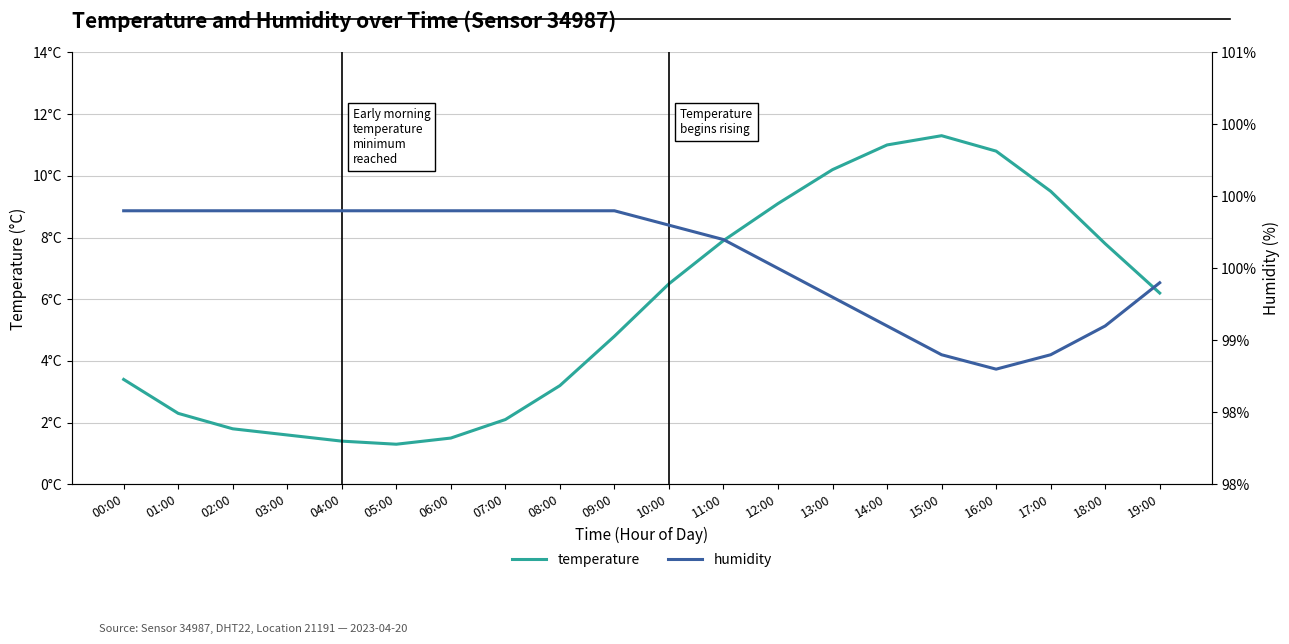

What is the label of the 4th point from the right?

16:00